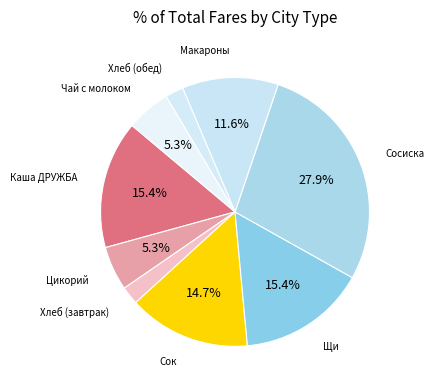

Count the number of slices in the pie.

9